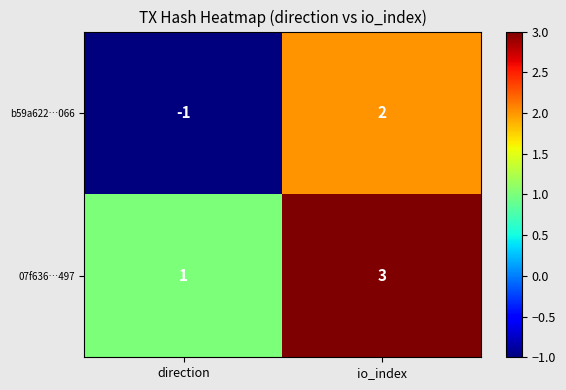

Which series has the largest total across all categories?

07f636…497